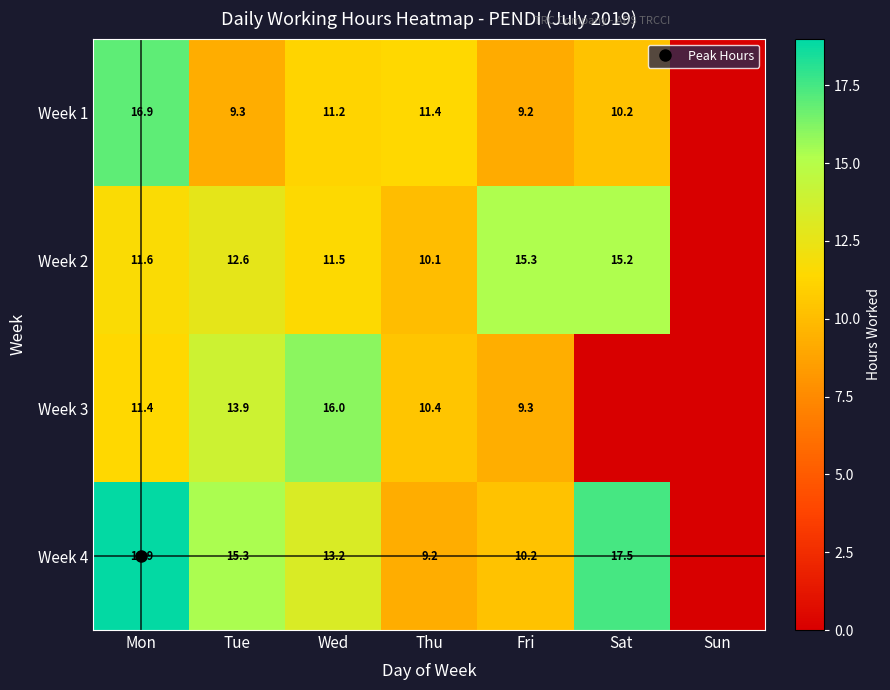

Which category has the highest value across all series?

Mon